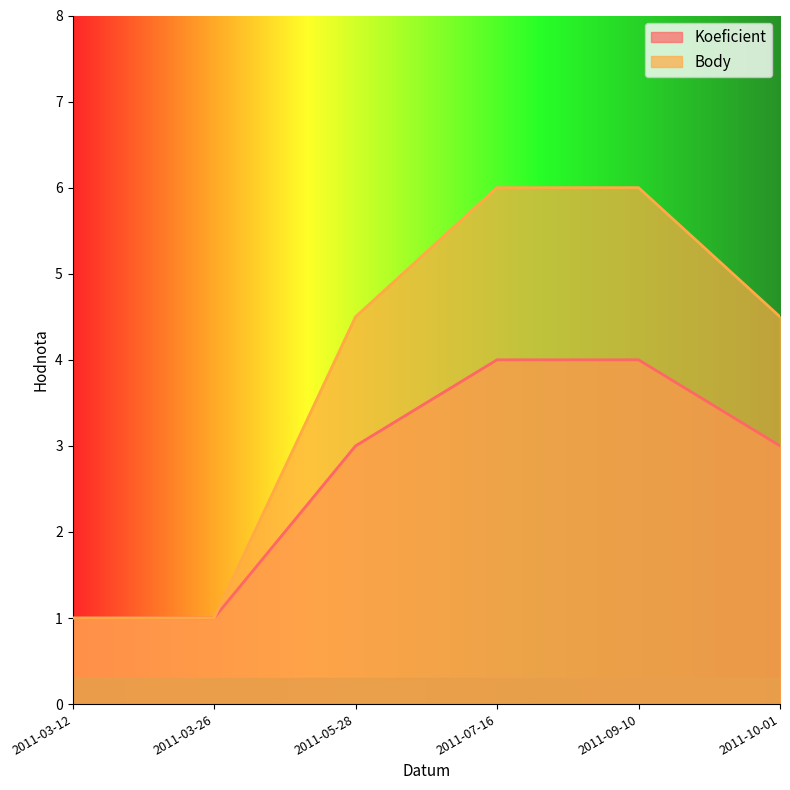

How many data points in Koeficient are less than 3?

2